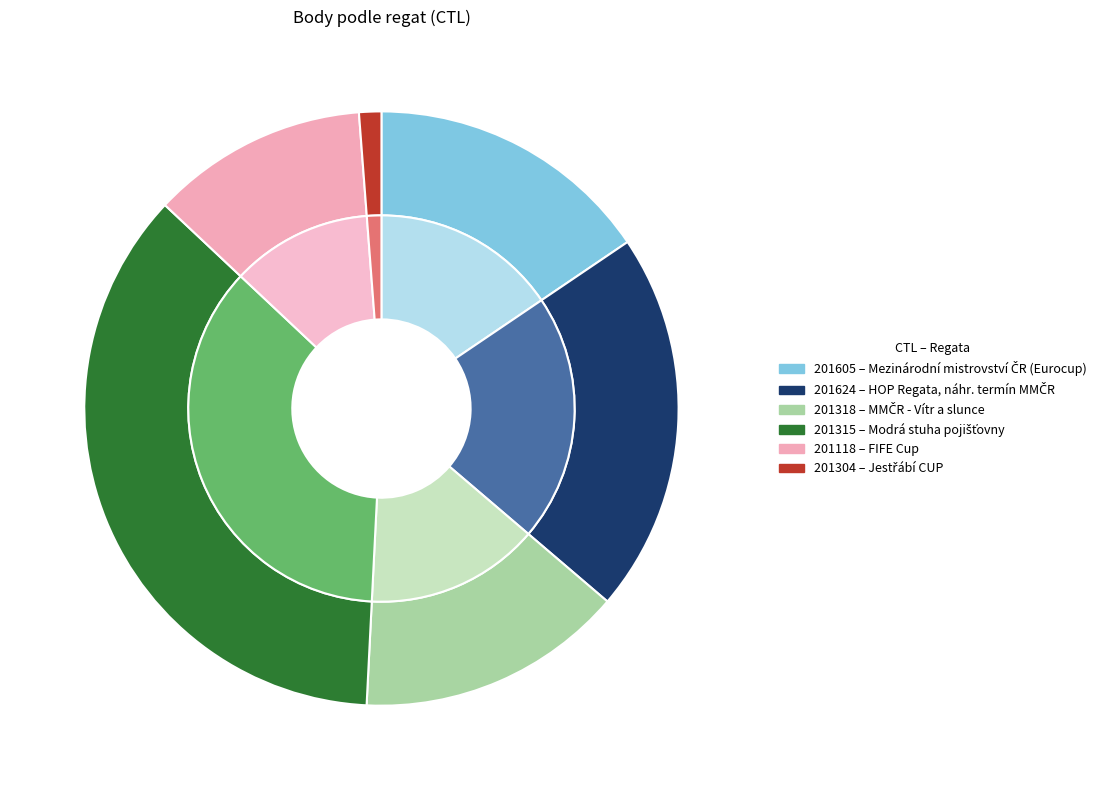

Between 201315 and 201304, which is larger?

201315